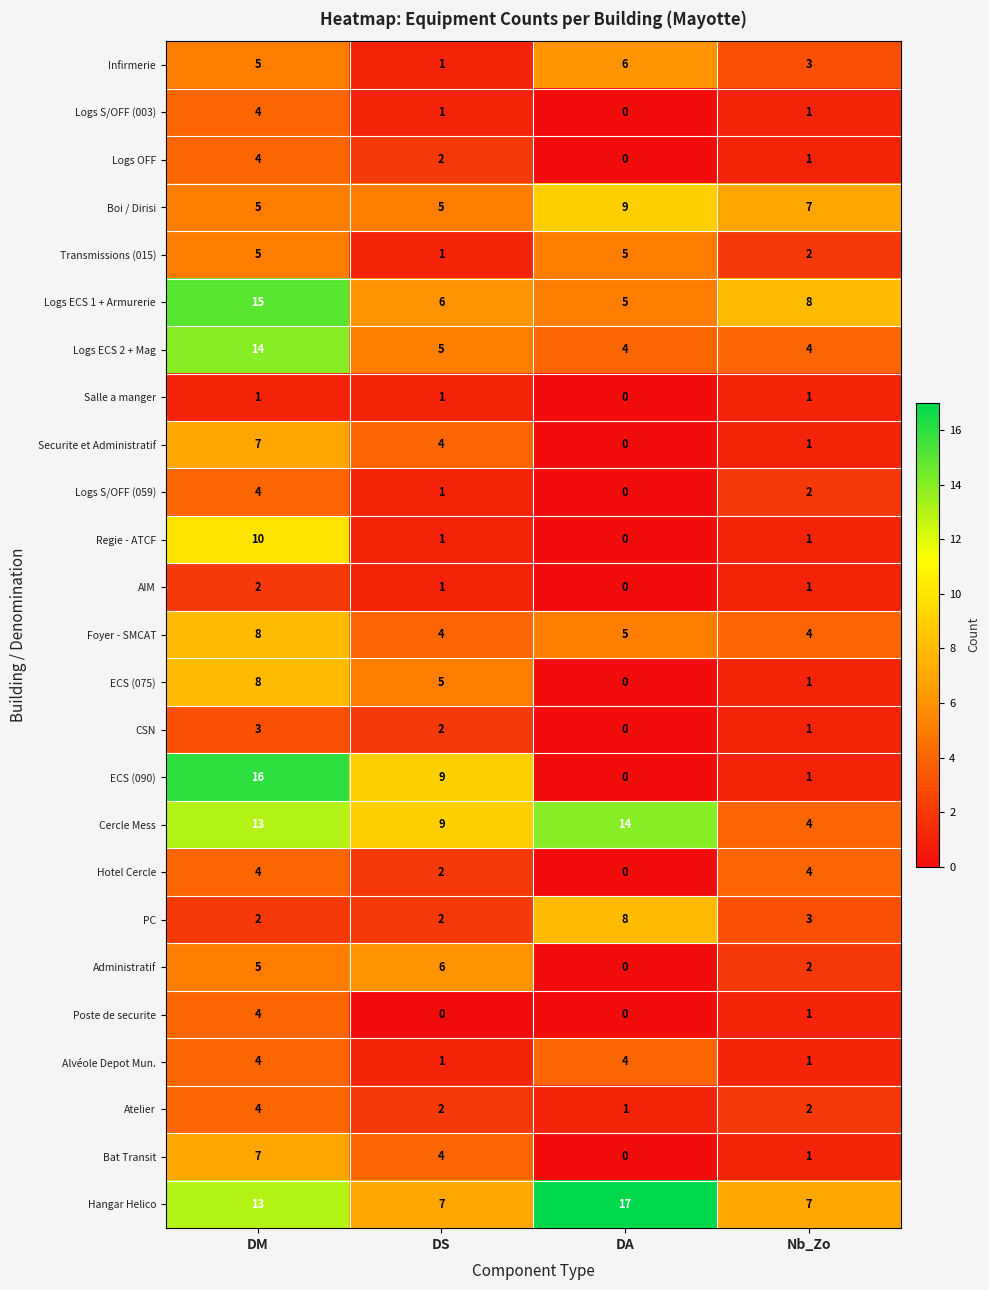

Rank the categories by ECS (090) value from lowest to highest.

DA, Nb_Zo, DS, DM